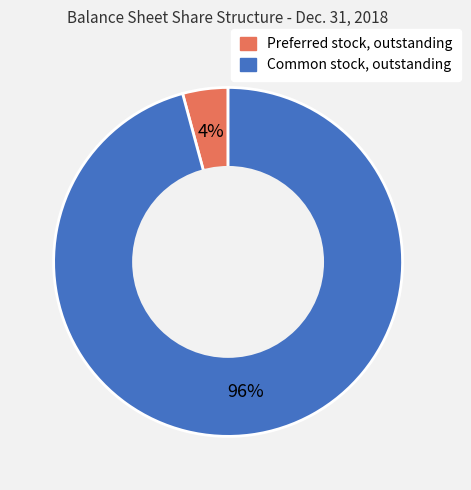

Combined, do Common stock, outstanding and Preferred stock, outstanding account for over 50%?

Yes